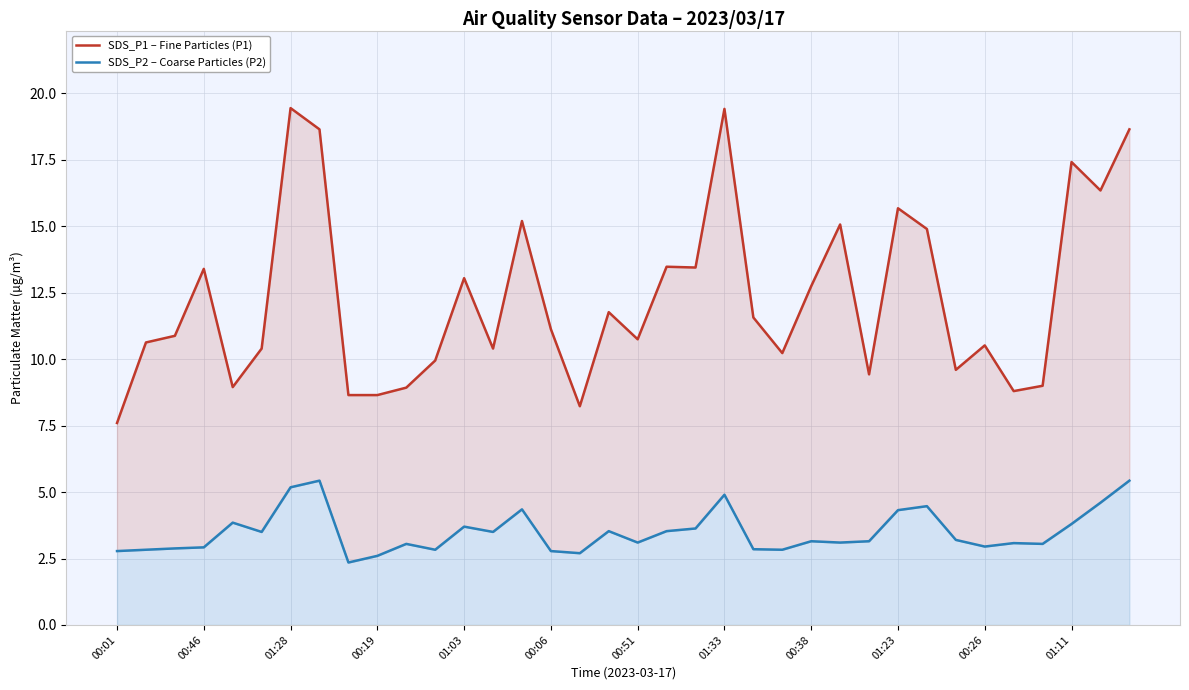

How many interior local peaks does the SDS_P2 – Coarse Particles (P2) series have?

10